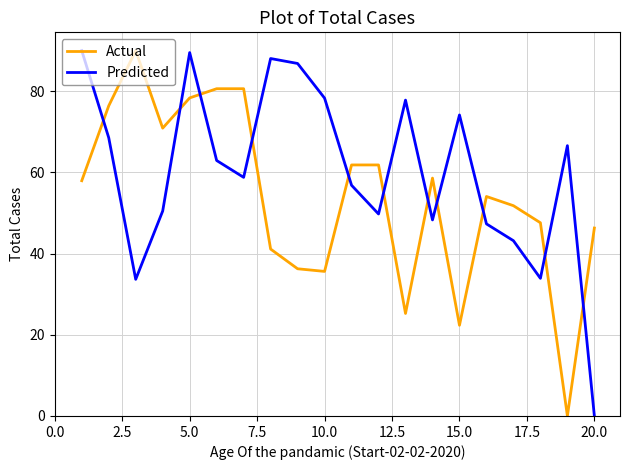

Rank the series by their average value, from highest to lowest.

Predicted, Actual